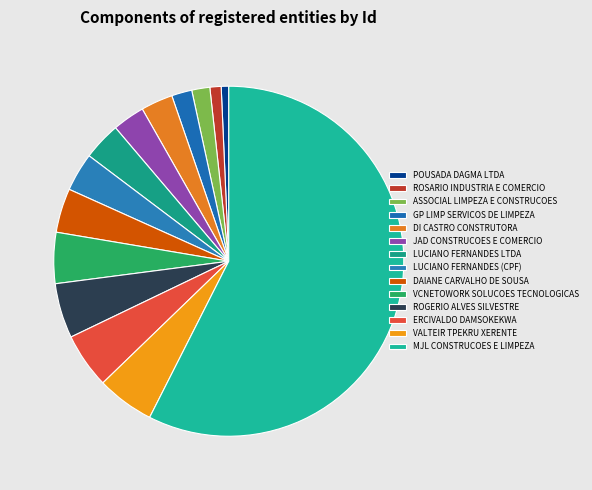

How many segments does this pie chart have?

14